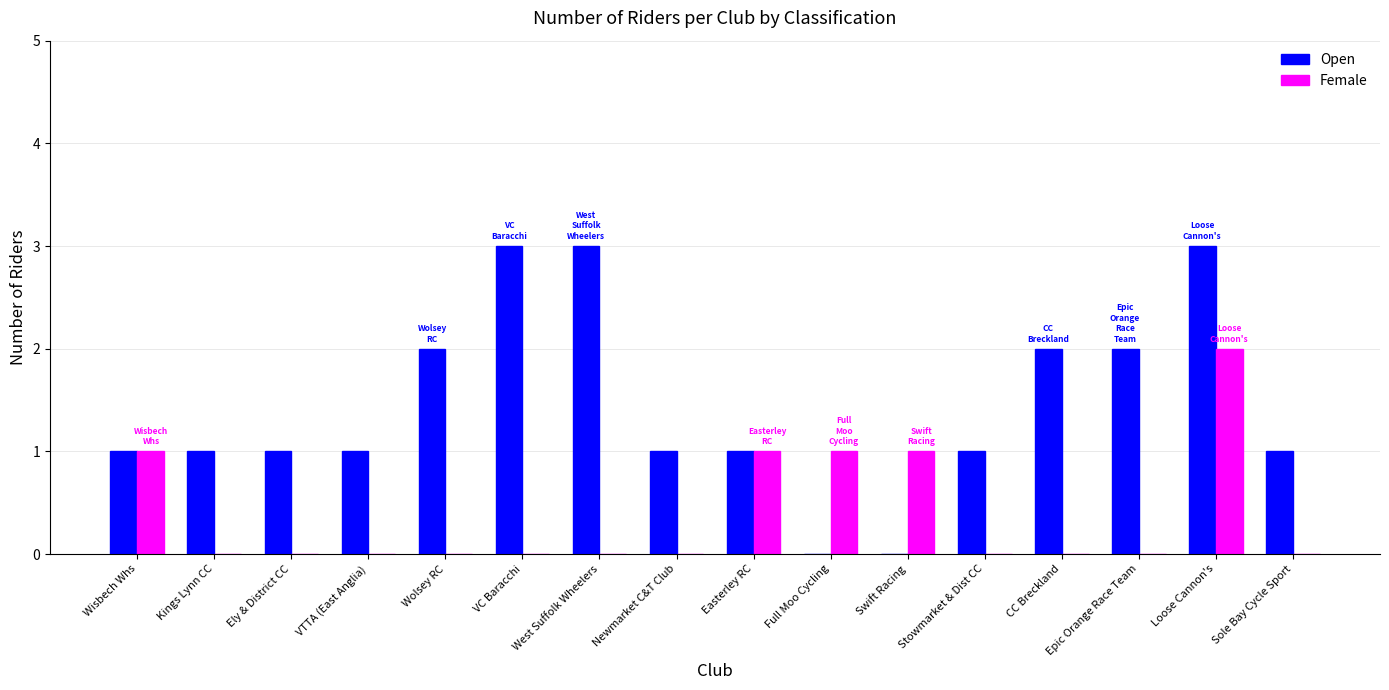

How many groups of bars are there?

16